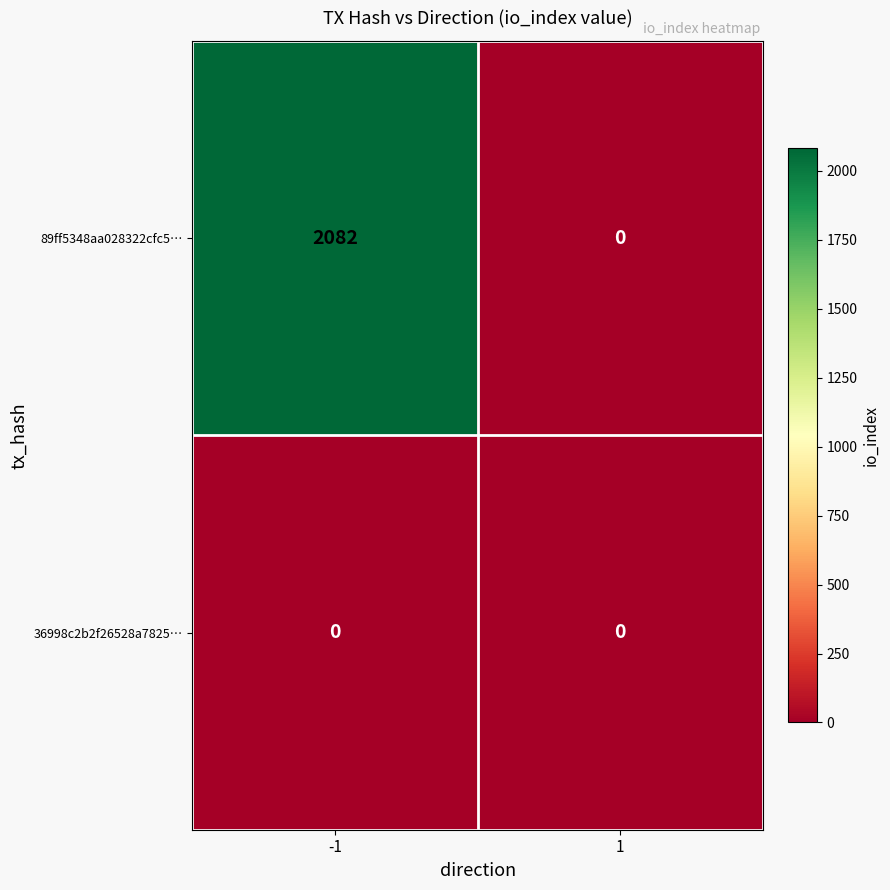

Which category has the highest value across all series?

-1